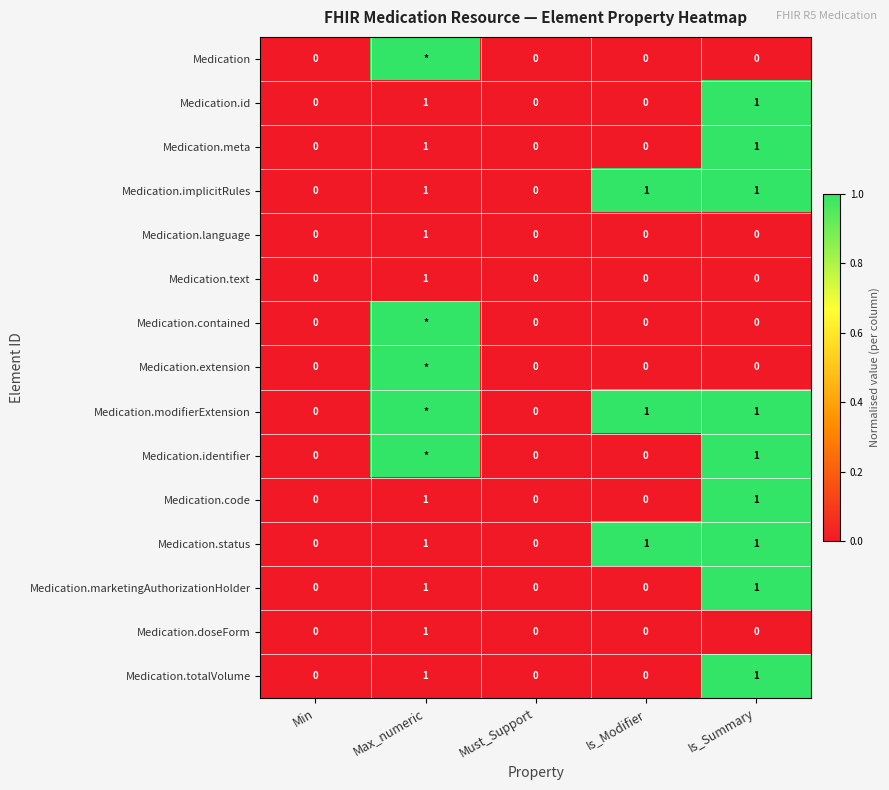

Count the Medication.doseForm values in the range 0 to 1.

5